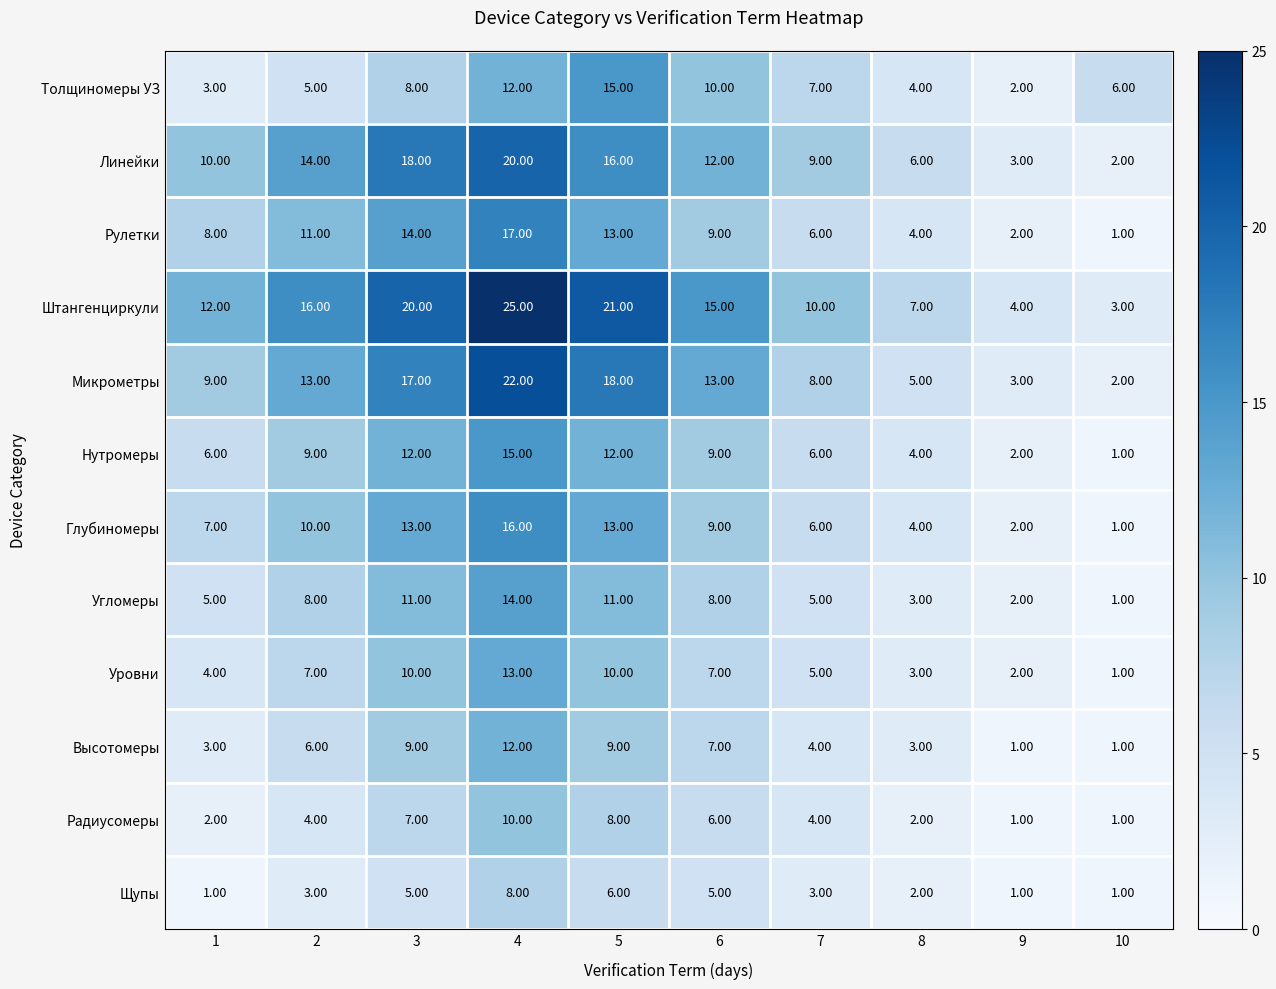

What is the sum of all Уровни values?

62